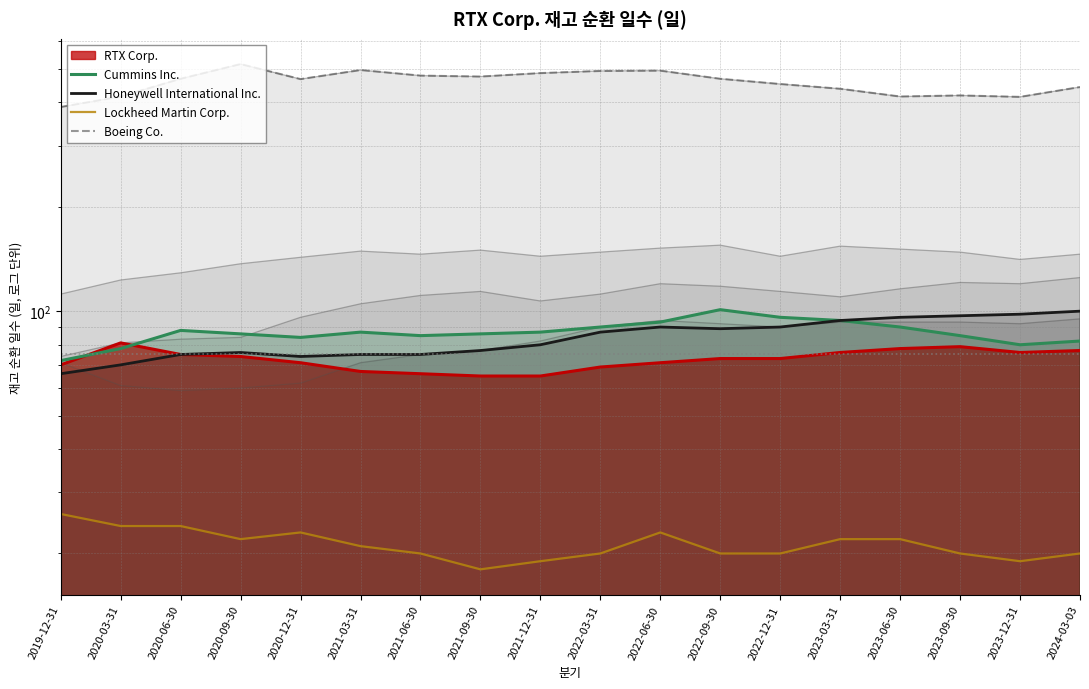

True or false: Lockheed Martin Corp. and Honeywell International Inc. intersect in this chart.

False